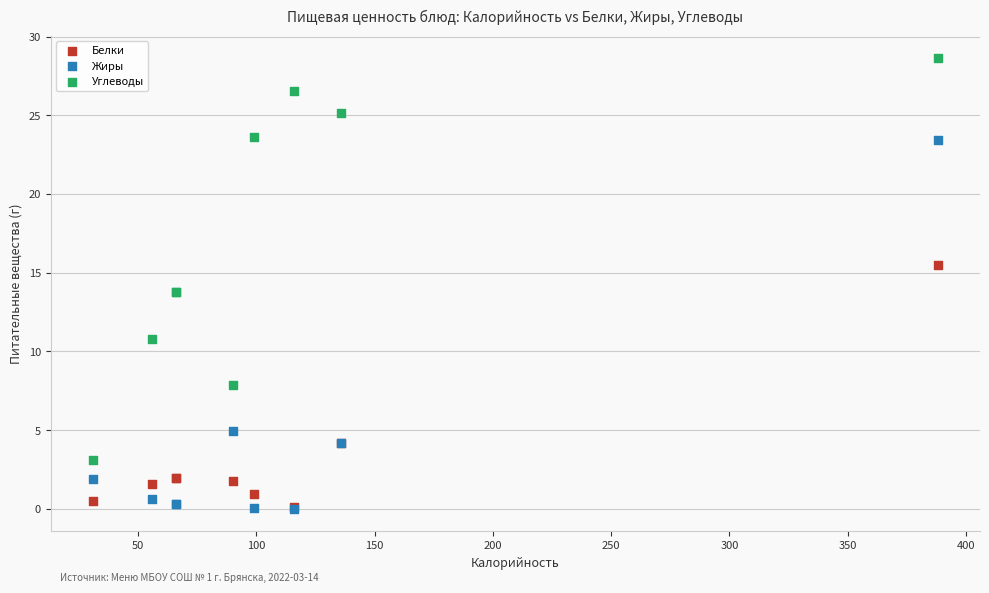

In the Белки series, what Y value is closest to 7?

4.2